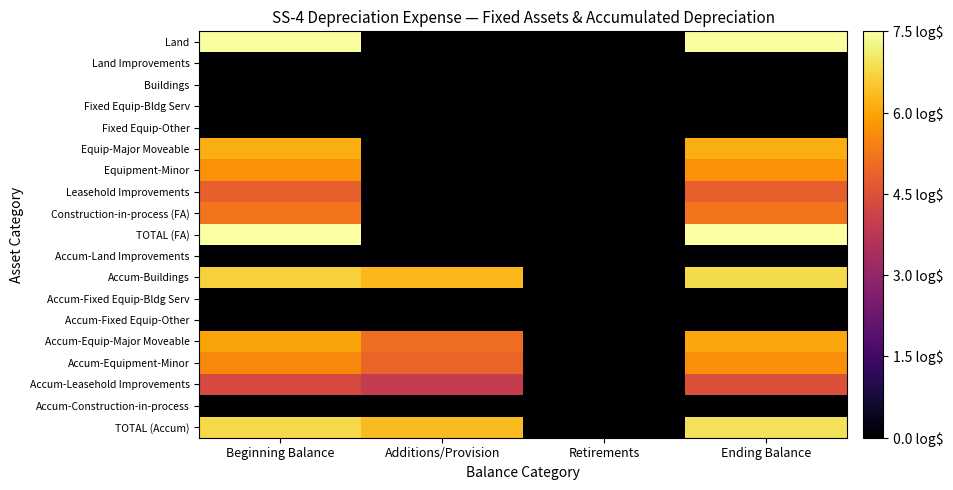

Count the number of data series in this chart.

19